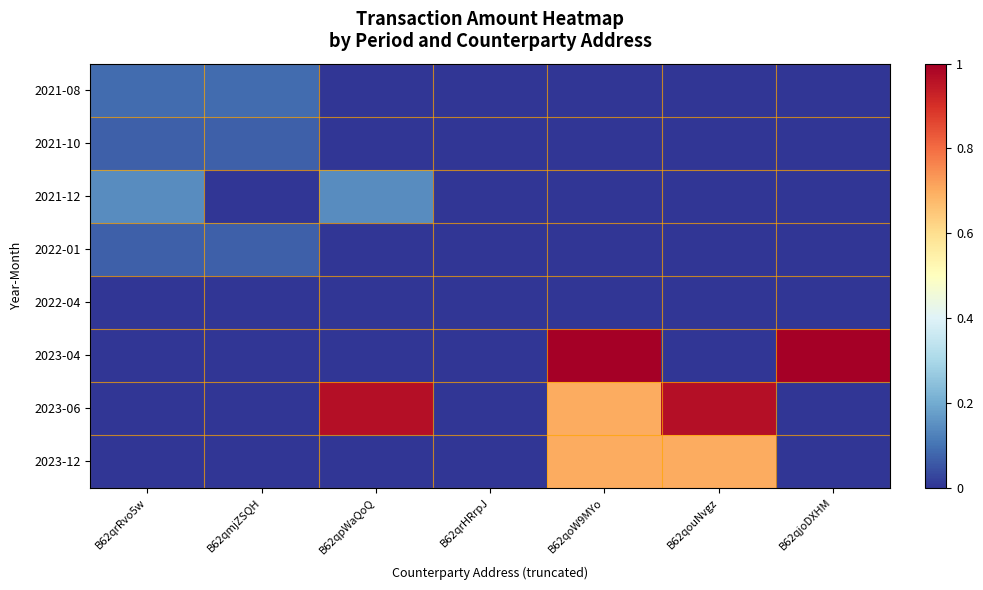

What is the greatest value displayed?

1.0